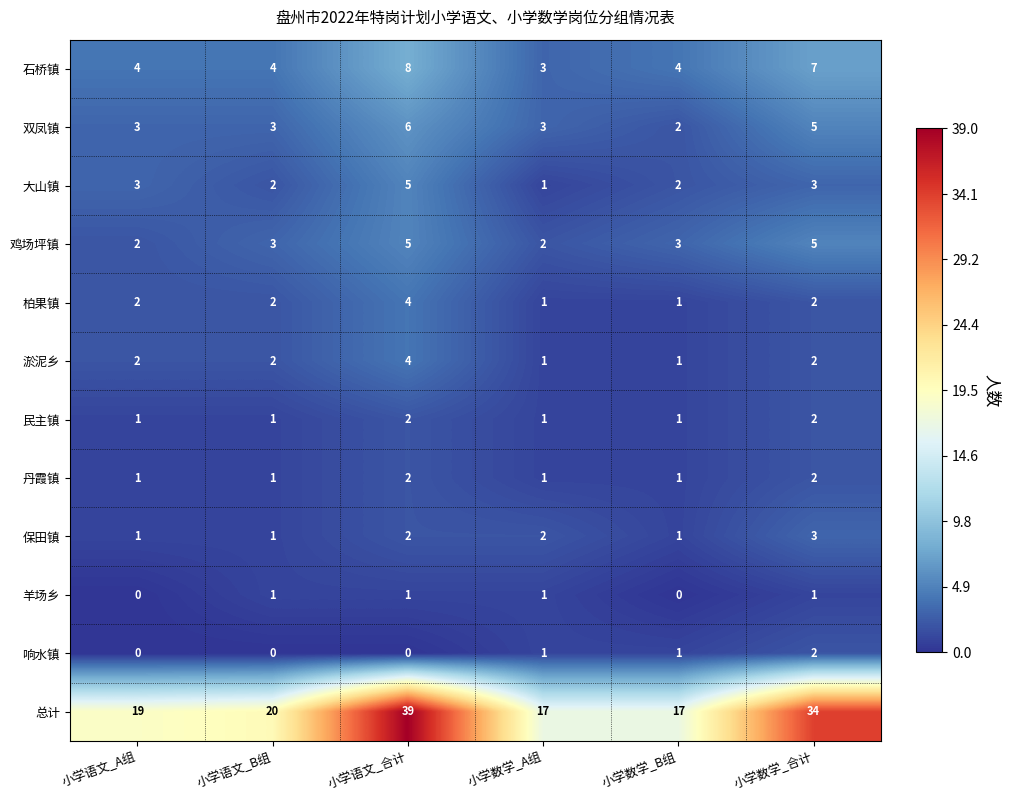

Which series changed the most between 小学语文_合计 and 小学数学_A组?

总计